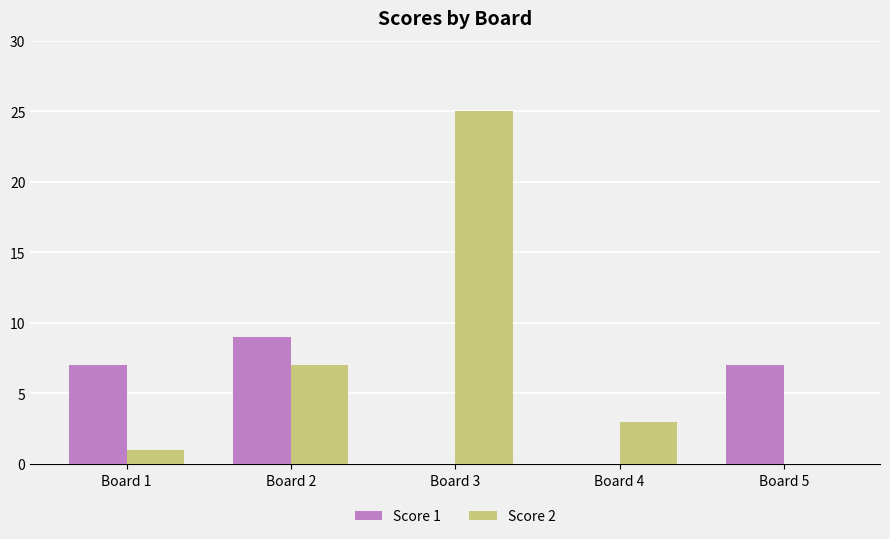

At which category is the sum across all series the highest?

Board 3